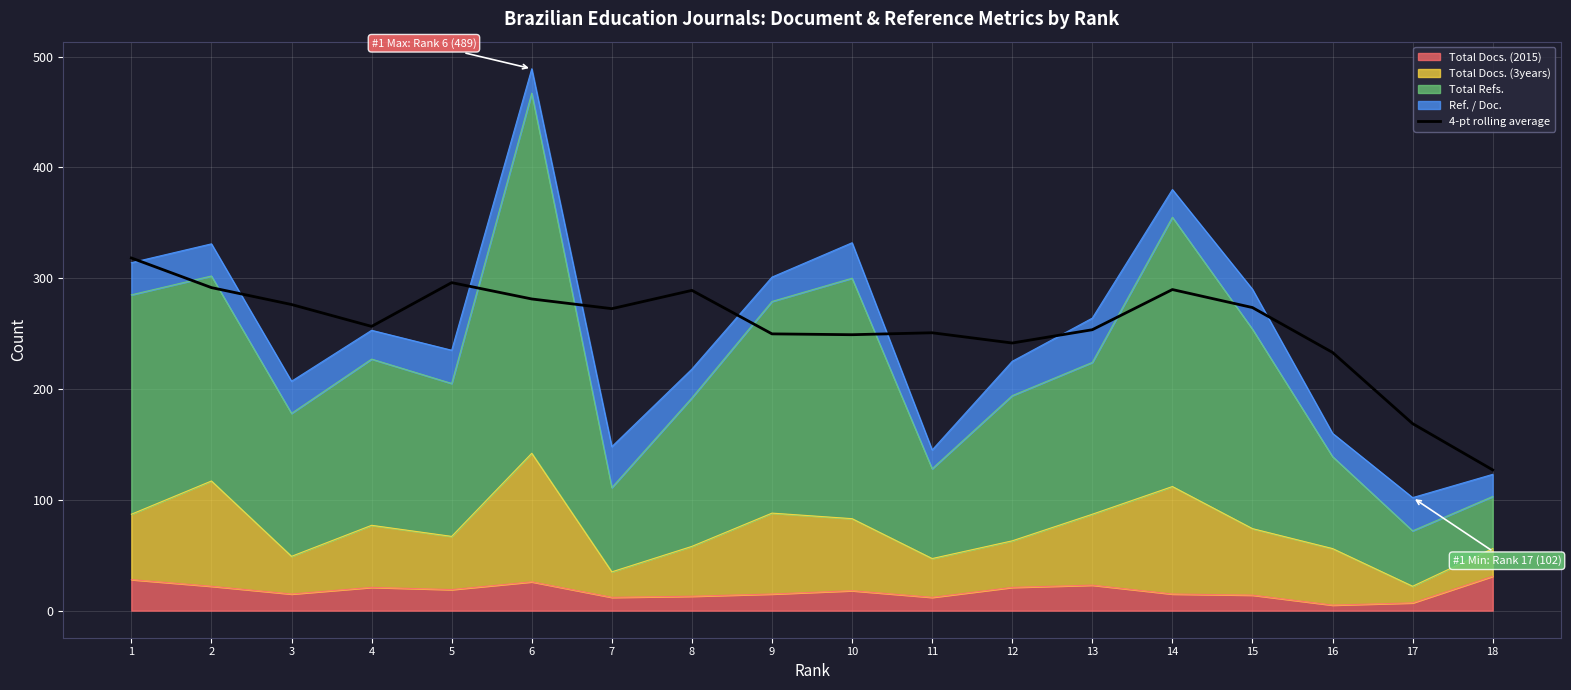

What is the difference between the values at 7 and 4?

16.0